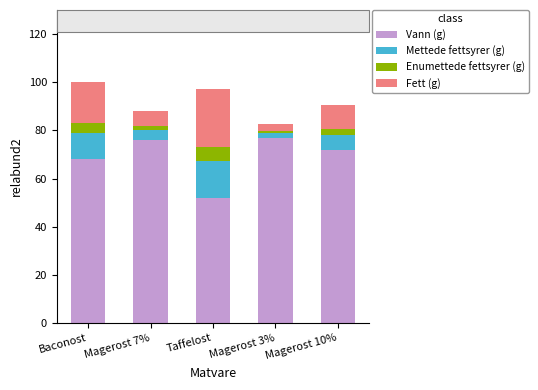

What is the difference between the maximum and minimum values in the Vann (g) series?

25.0